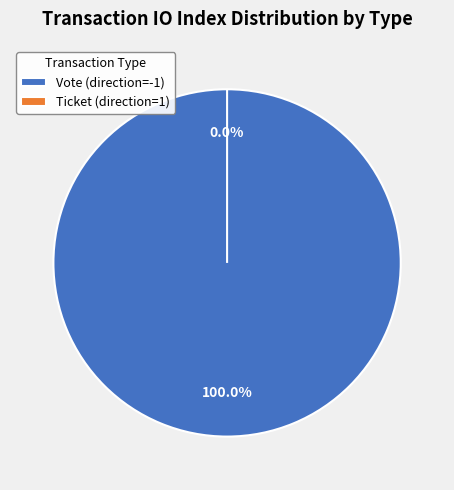

Is the sum of Ticket (direction=1) and Vote (direction=-1) greater than half?

Yes